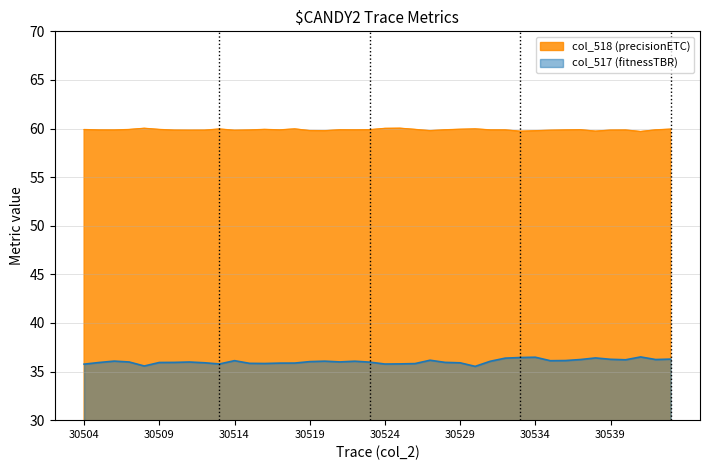

What is the value of the col_517 point at the 10th from the left?

35.8